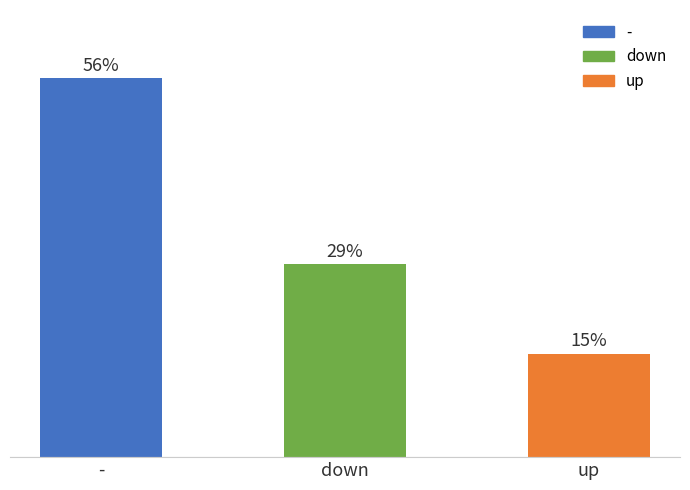

List the labels in order of value, largest first.

-, down, up